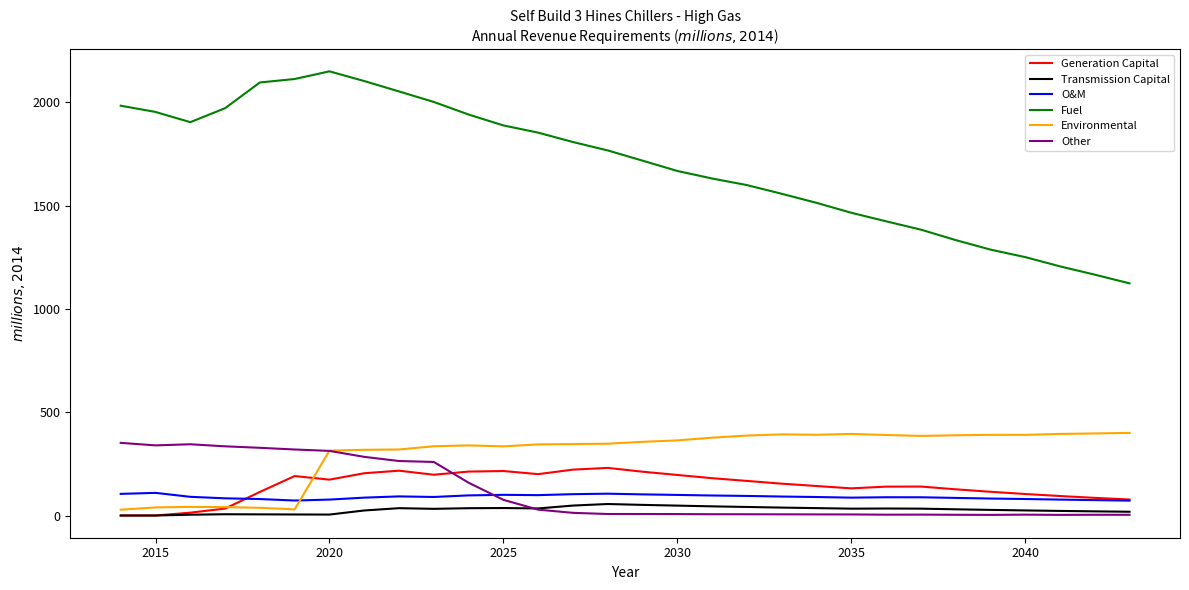

Which series has the largest range (max minus min)?

Fuel